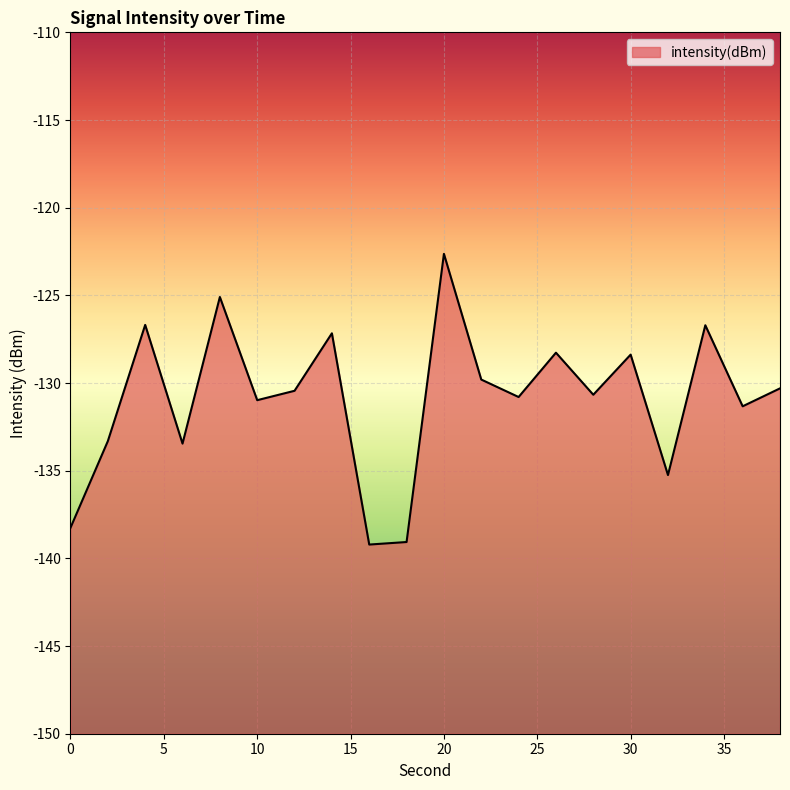

How many points are higher than both their immediate neighbors (excluding endpoints)?

7